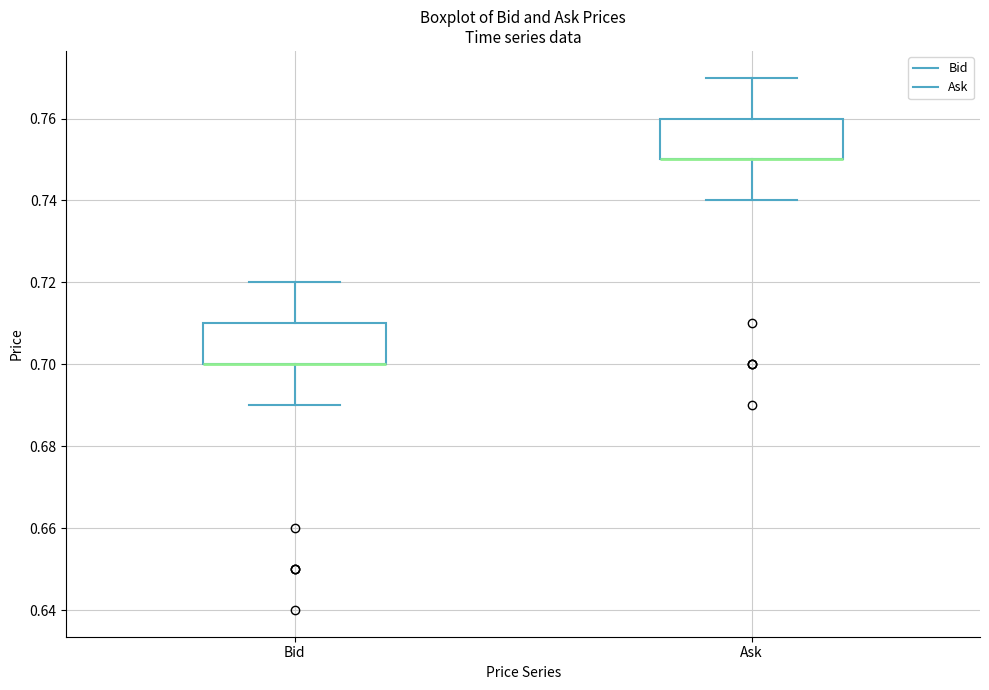

Where does the upper whisker of the box for Bid end on the y-axis? The values are not printed on the chart, so give them approximately, as read against the axis.

0.72